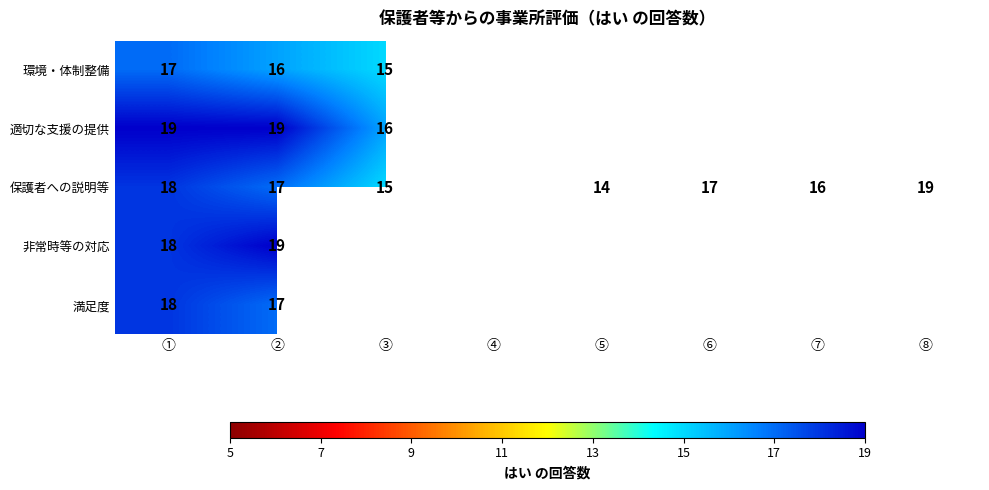

What is the sum of all 保護者への説明等 values?

121